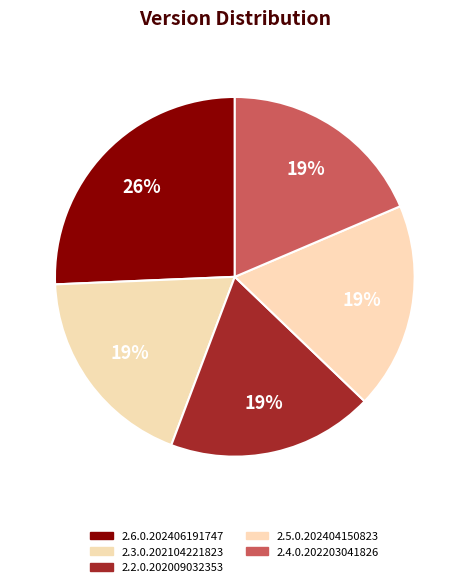

Rank the categories by value from highest to lowest.

2.6.0.202406191747, 2.3.0.202104221823, 2.4.0.202203041826, 2.5.0.202404150823, 2.2.0.202009032353